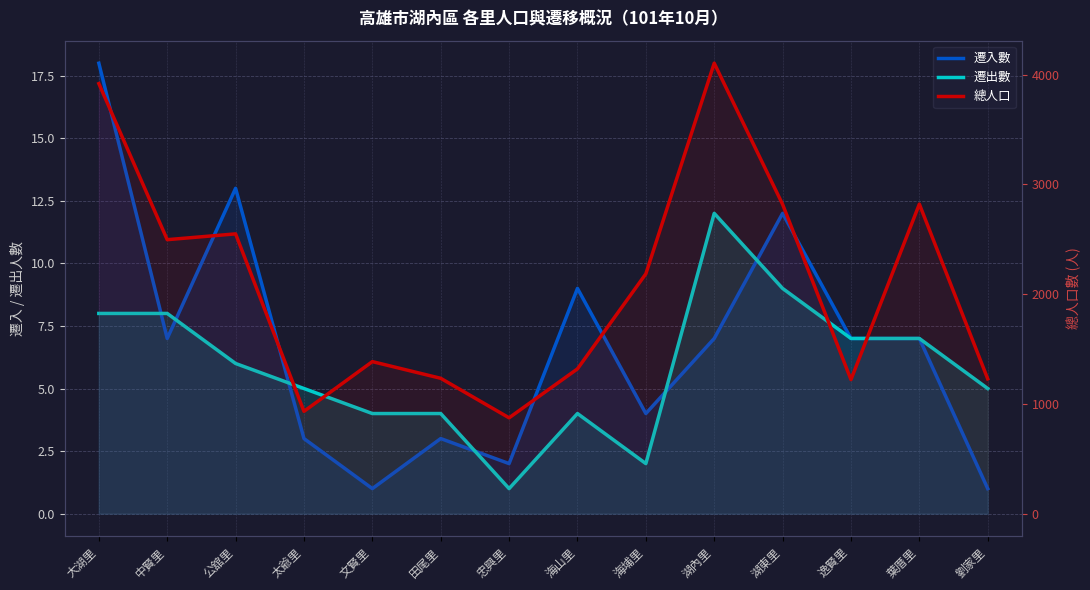

What value does the 總人口 series have at 大湖里, to the nearest 50?

3900